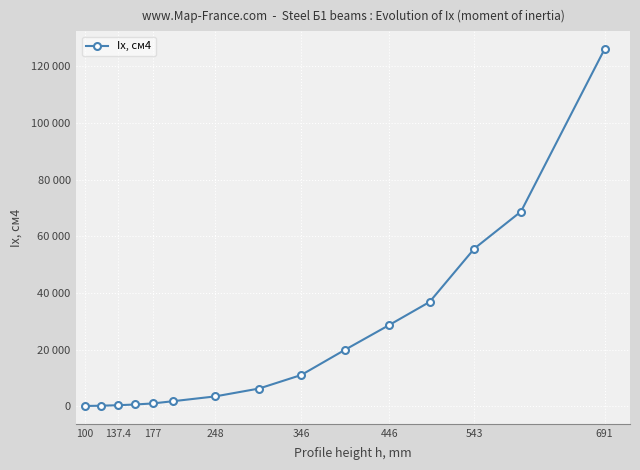

What is the average value?

24085.5